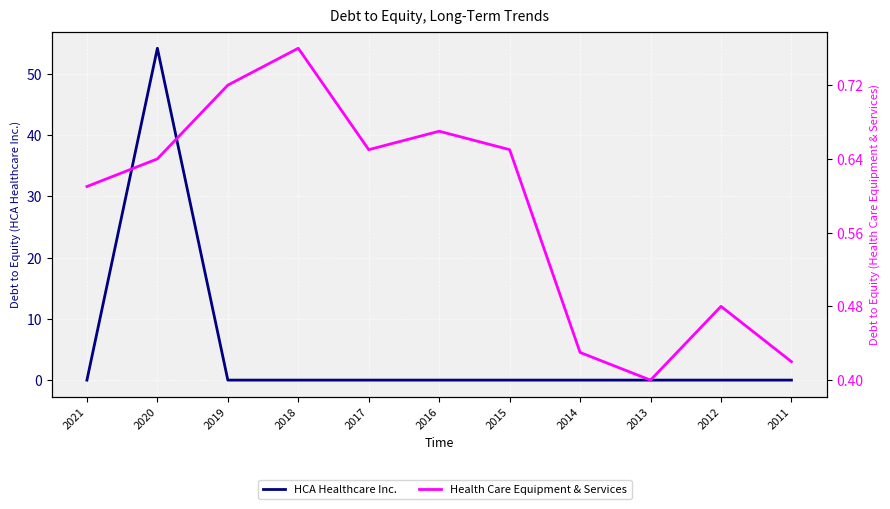

How many interior local peaks does the HCA Healthcare Inc. series have?

1